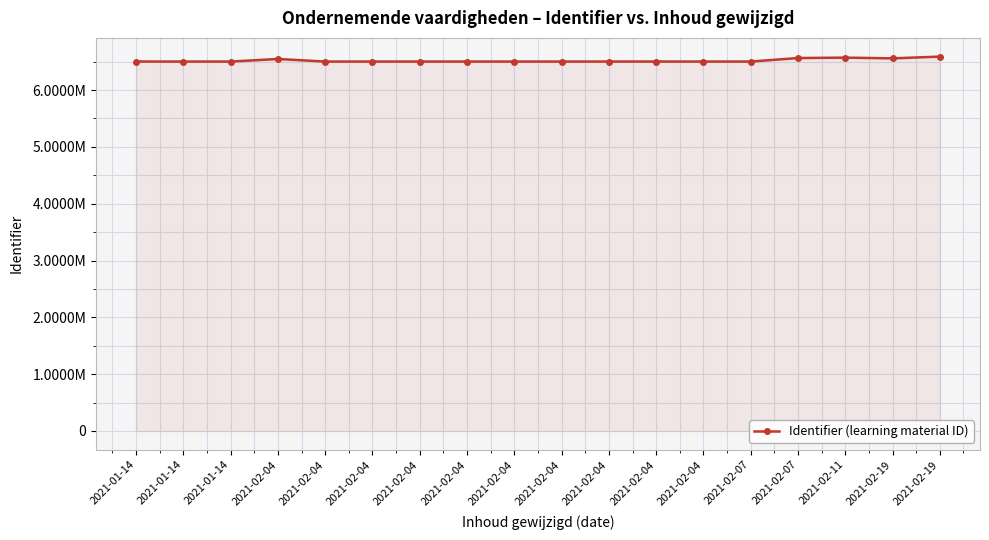

What is the change in value from 2021-02-04 to 2021-02-04?

+38